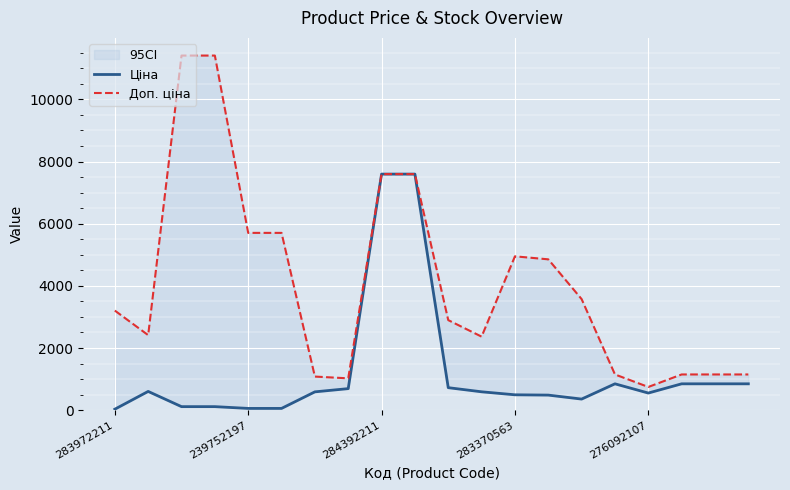

Which category has the lowest value across all series?

283972211